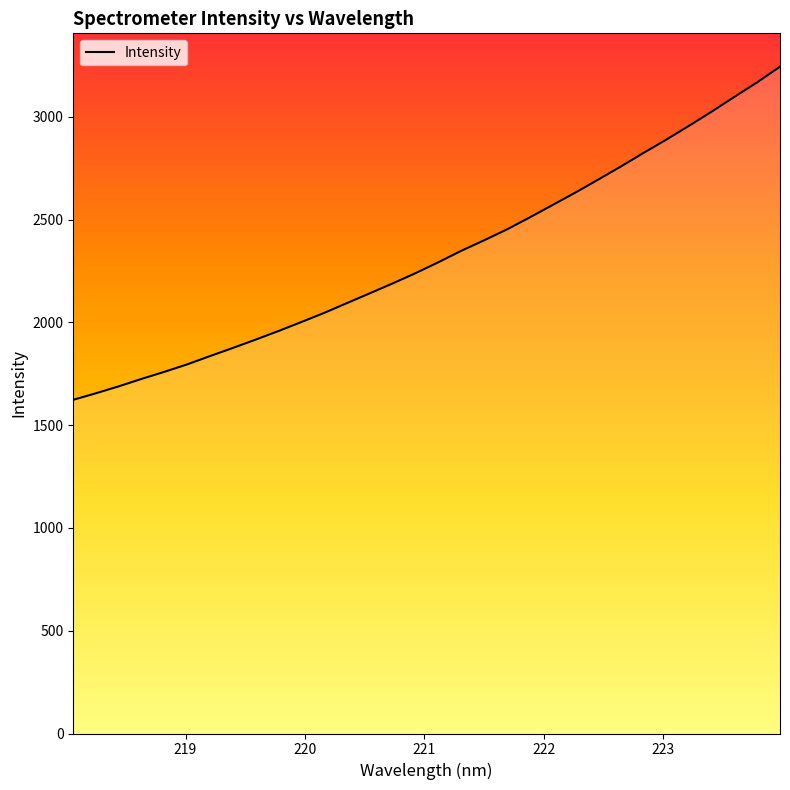

What is the smallest value displayed?

1623.4